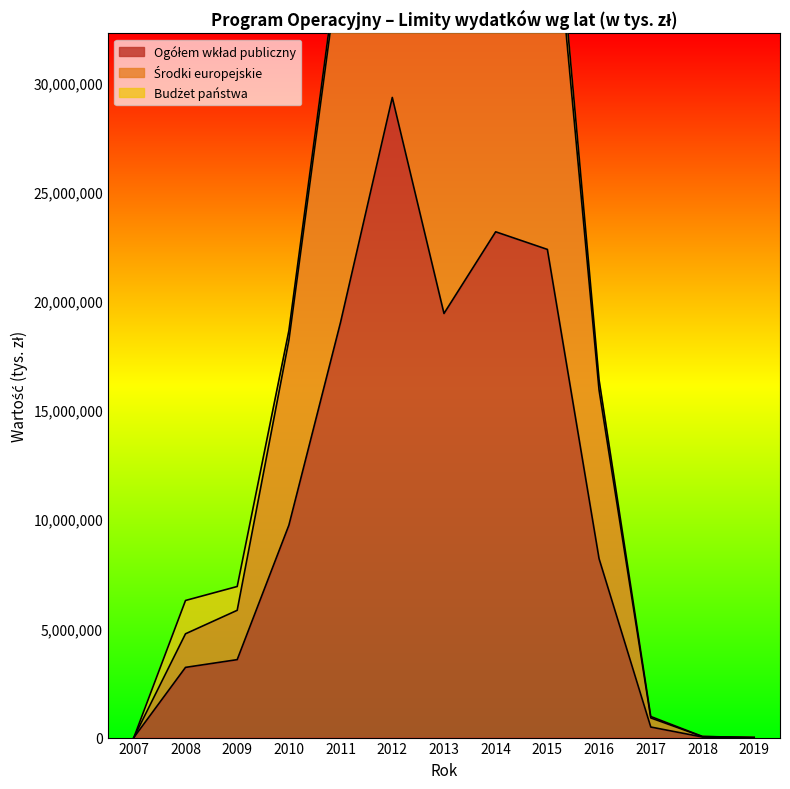

At which category is the sum across all series the highest?

2012